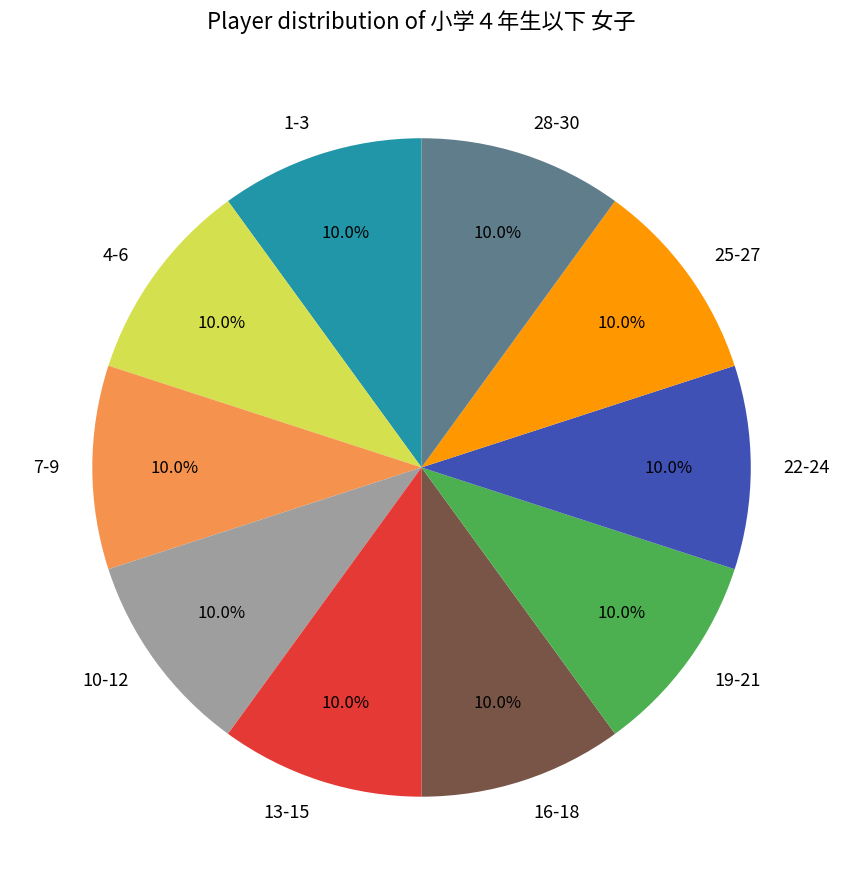

Approximately how many times larger is the value at 16-18 compared to 7-9?

1.0